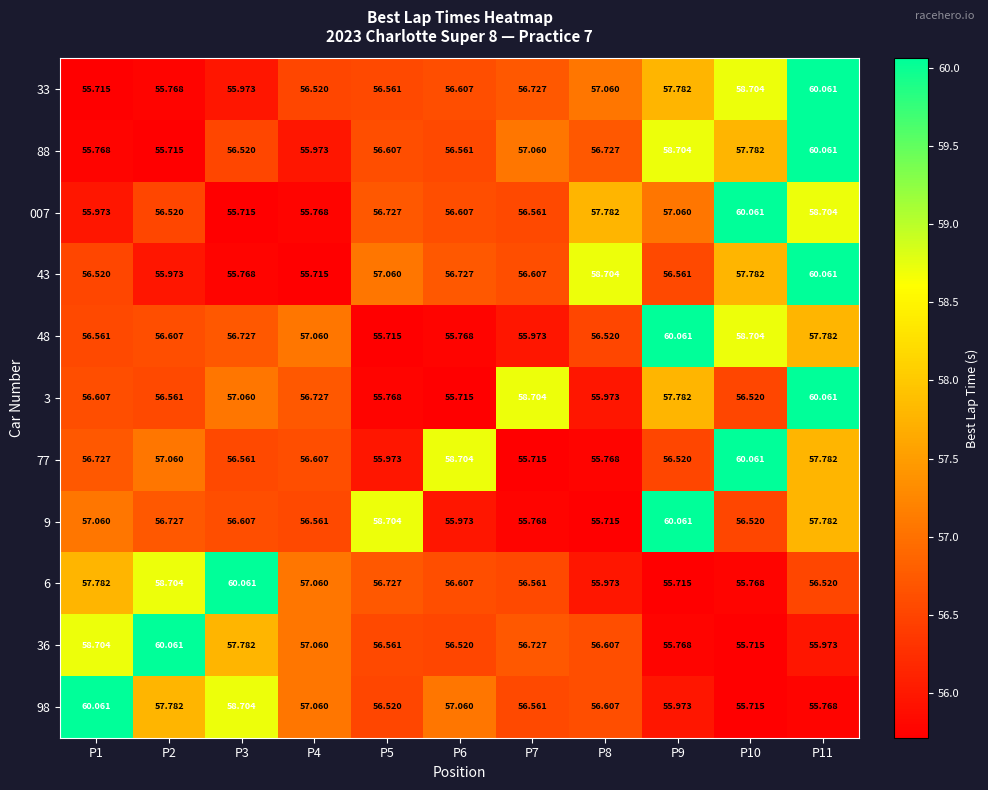

Is the value of 77 at P6 greater than the value of 36 at P6?

Yes